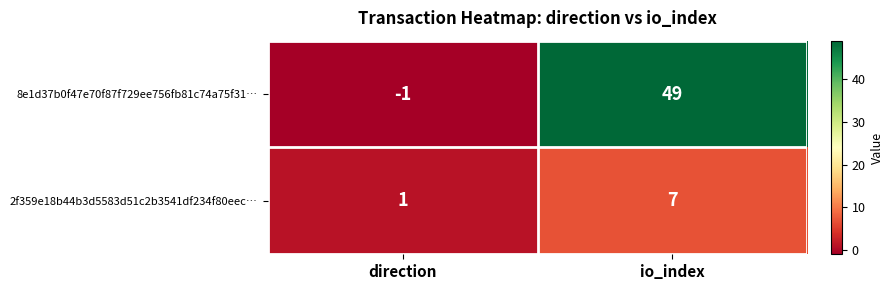

What is the maximum value shown in the chart?

49